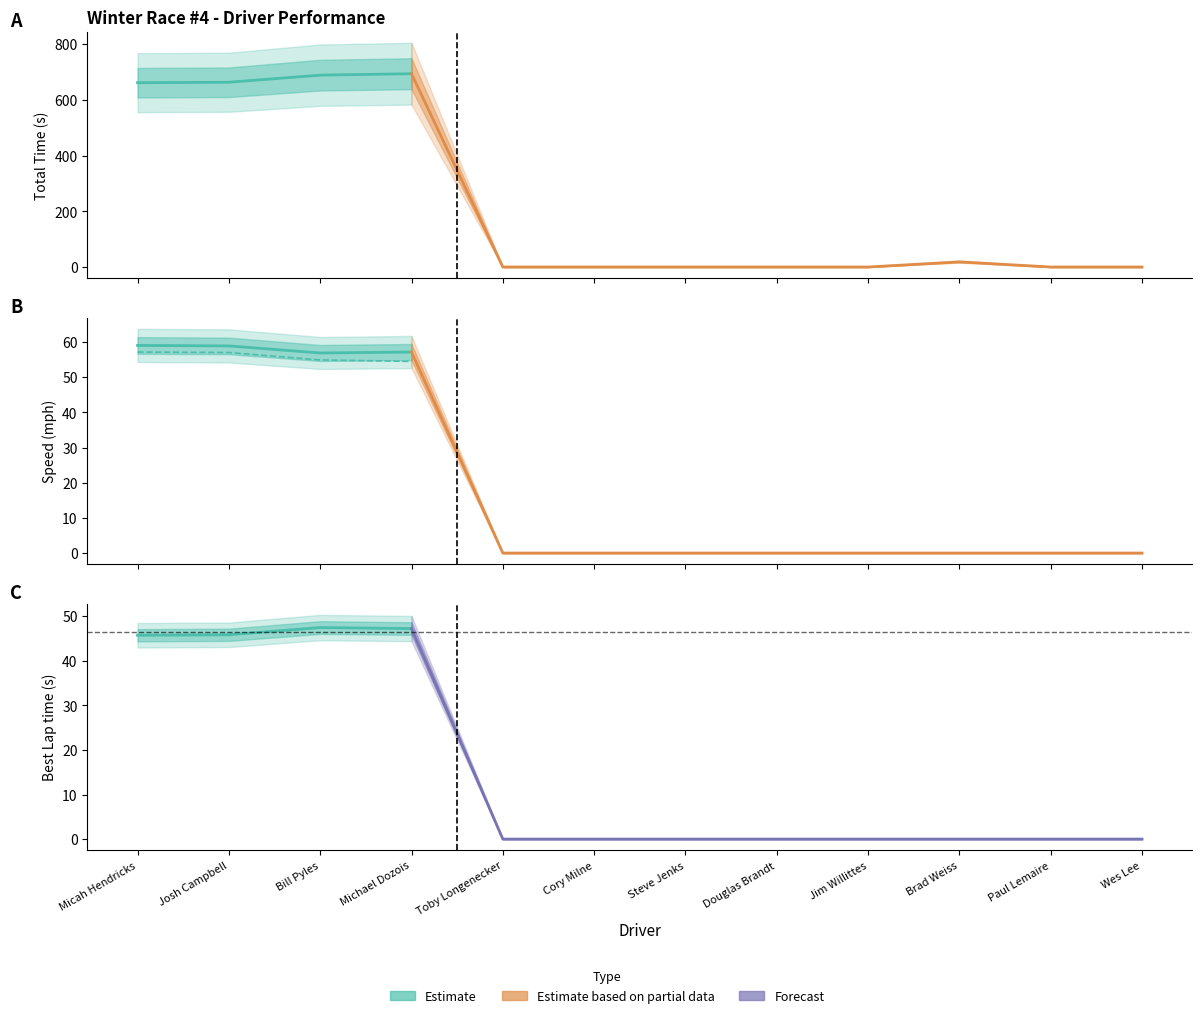

True or false: Best Lap time and Total Time intersect in this chart.

False